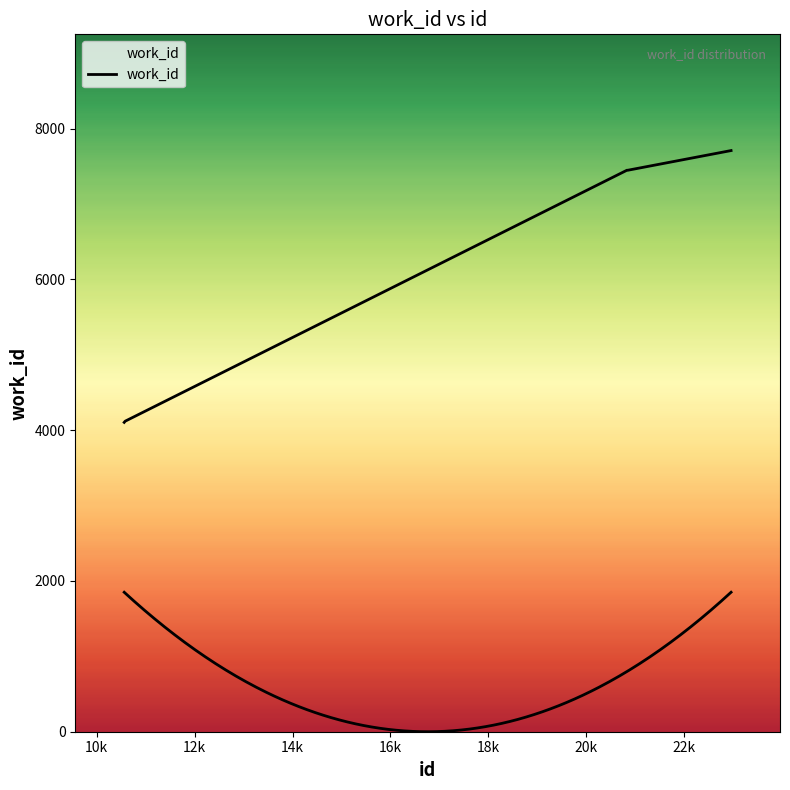

Does the chart have visible grid lines?

No